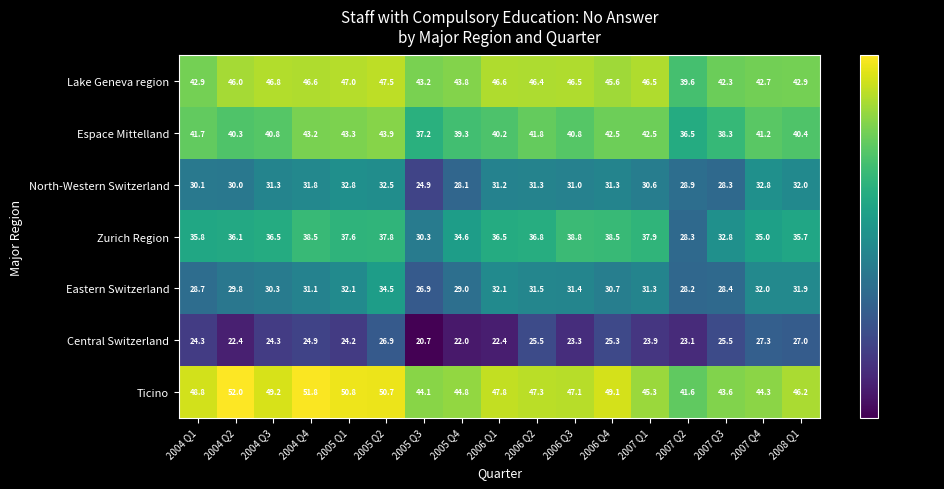

The value of North-Western Switzerland at 2006 Q3 is 31.0. True or false?

True